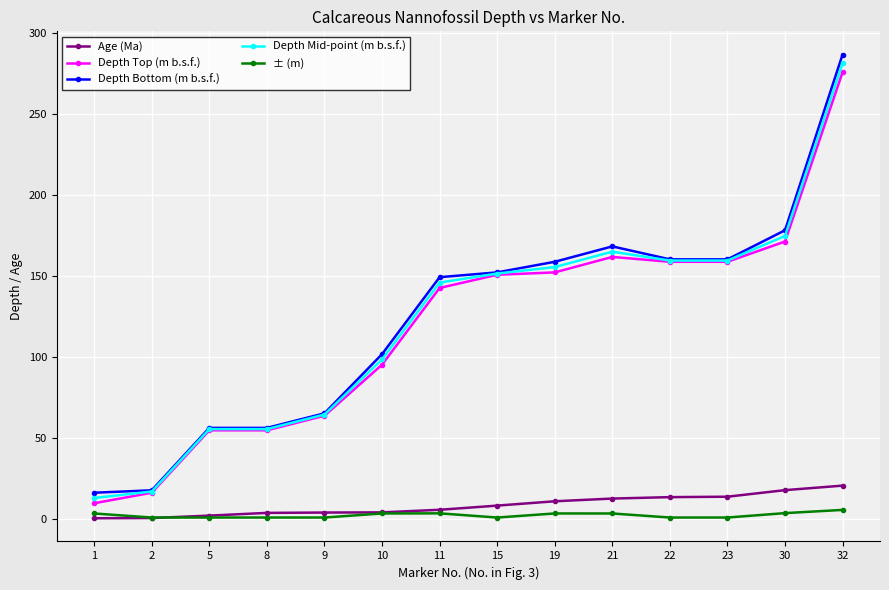

True or false: Depth Mid-point (m b.s.f.) and Age (Ma) intersect in this chart.

False